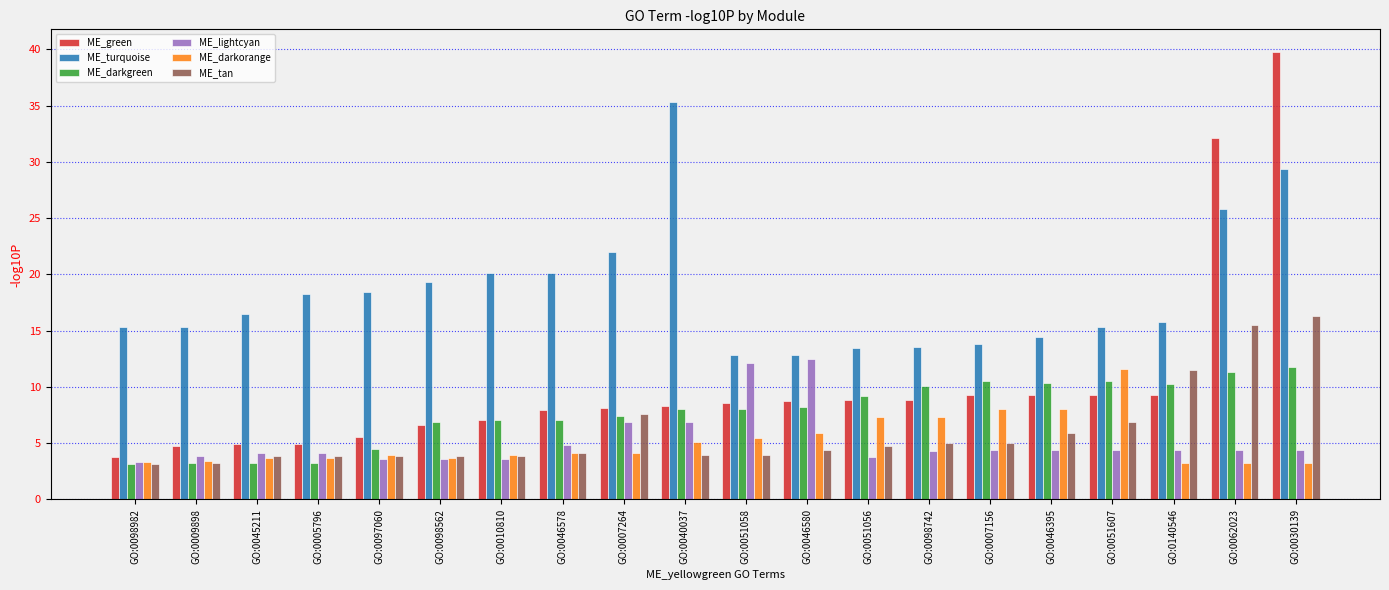

What is the total value across all series at GO:0098742?

49.1